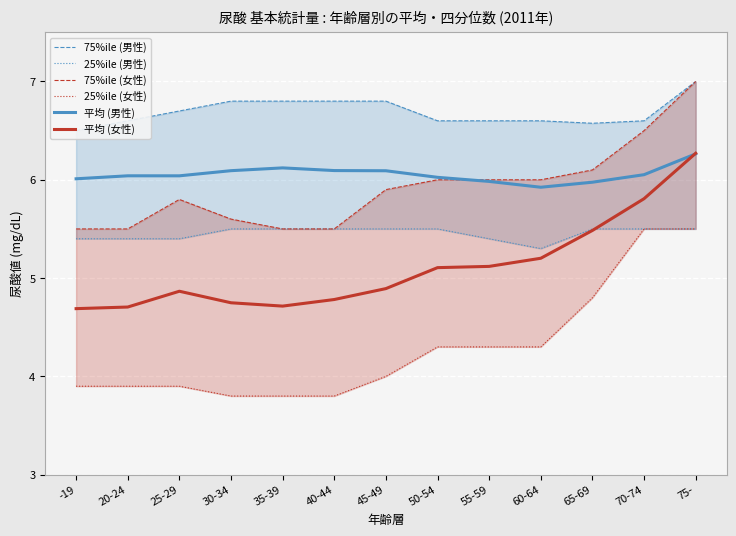

What is the label of the 11th point from the right?

25-29